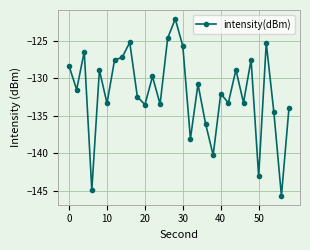

Does the chart have visible grid lines?

Yes